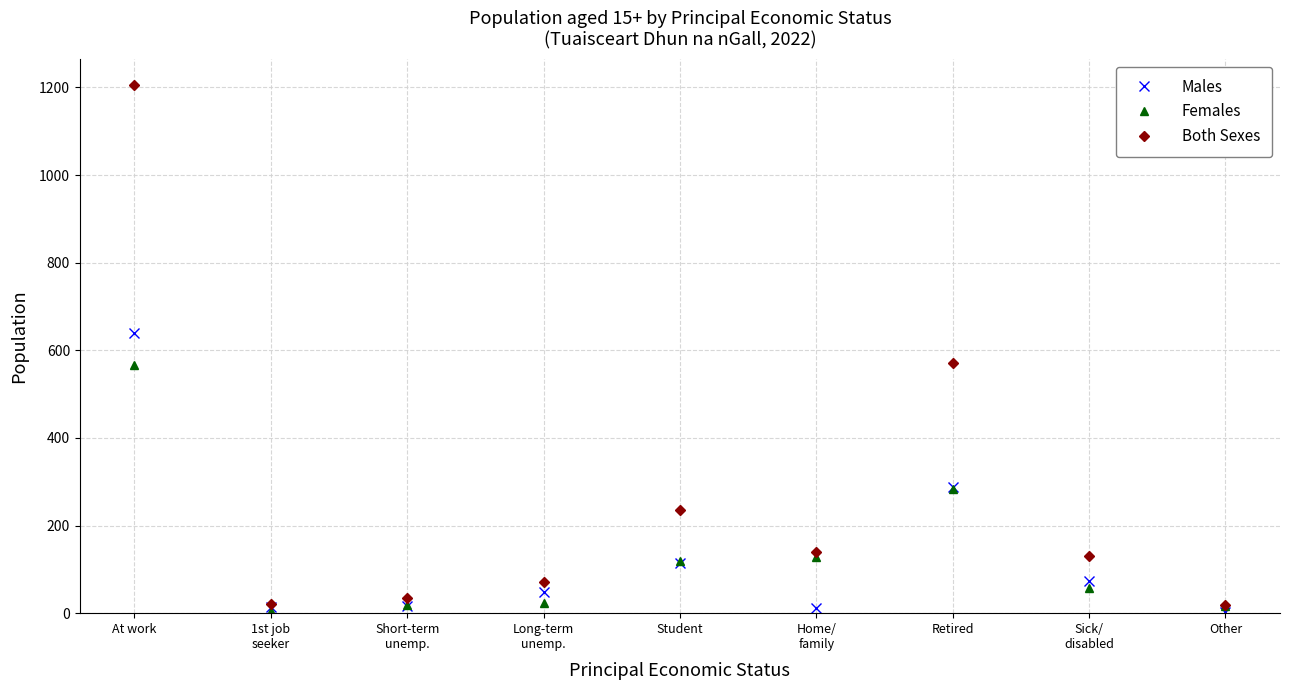

What is the difference between the highest and lowest values at Home/
family?

128